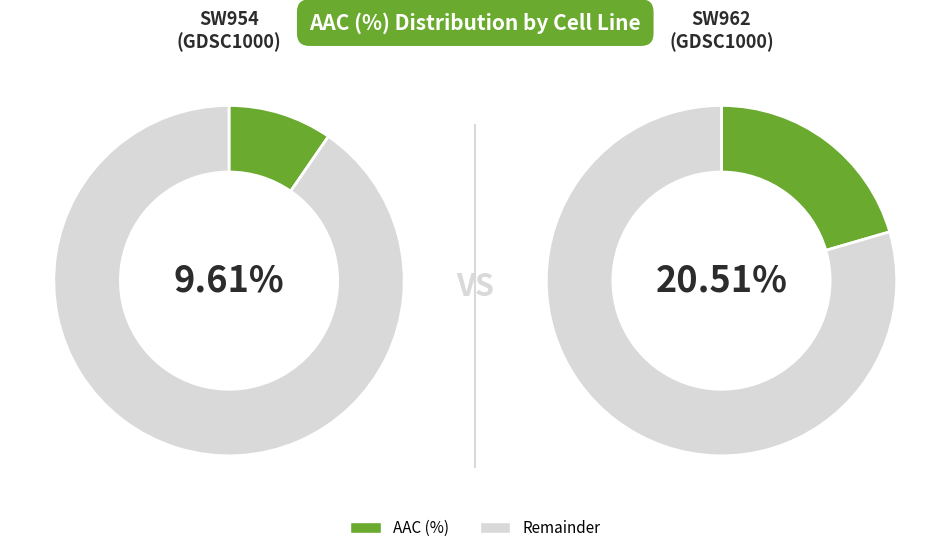

Rank the categories by value from lowest to highest.

SW954, SW962